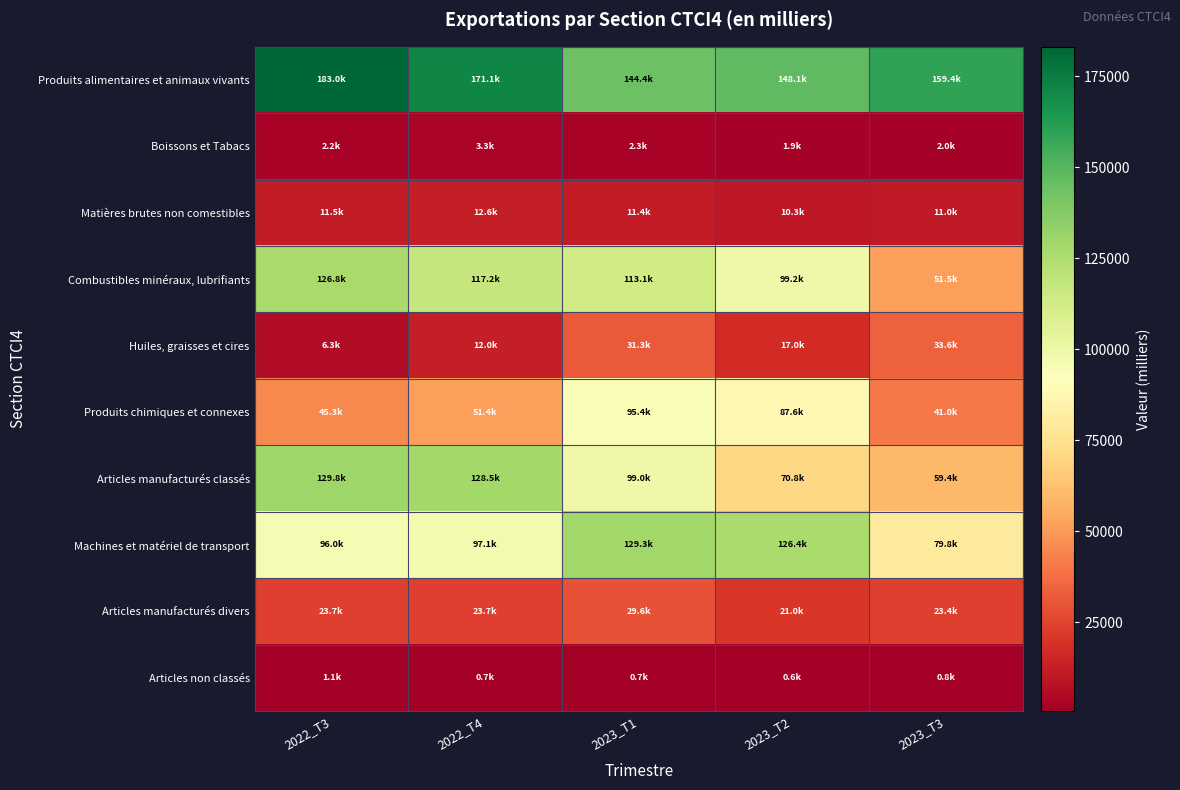

Which series has the widest spread of values?

Combustibles minéraux, lubrifiants